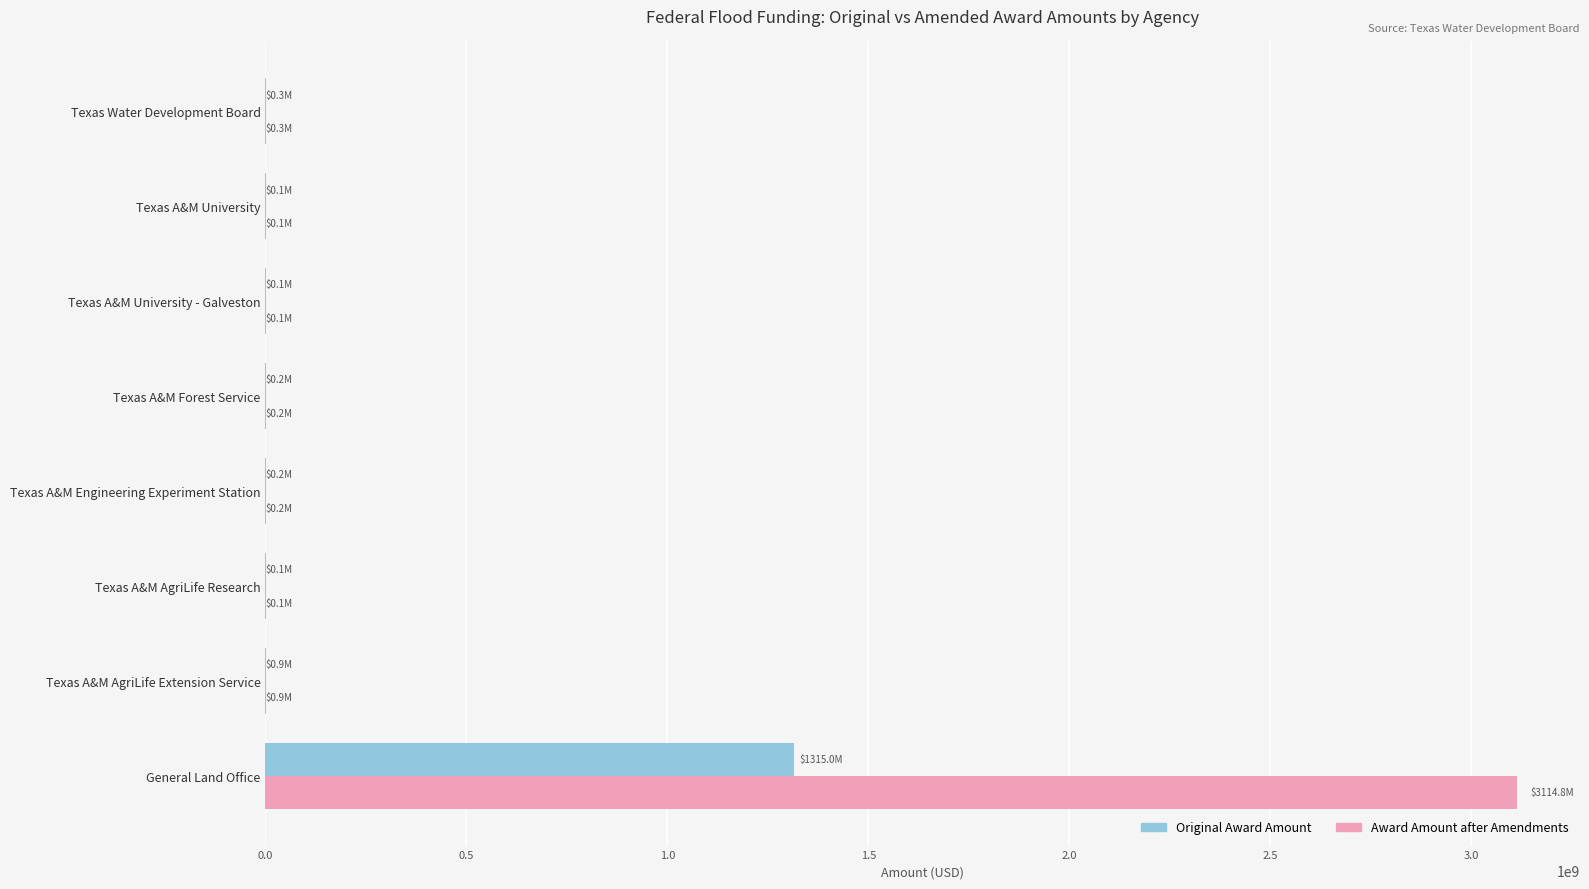

What is the sum of all Original Award Amount values?

1316900379.0